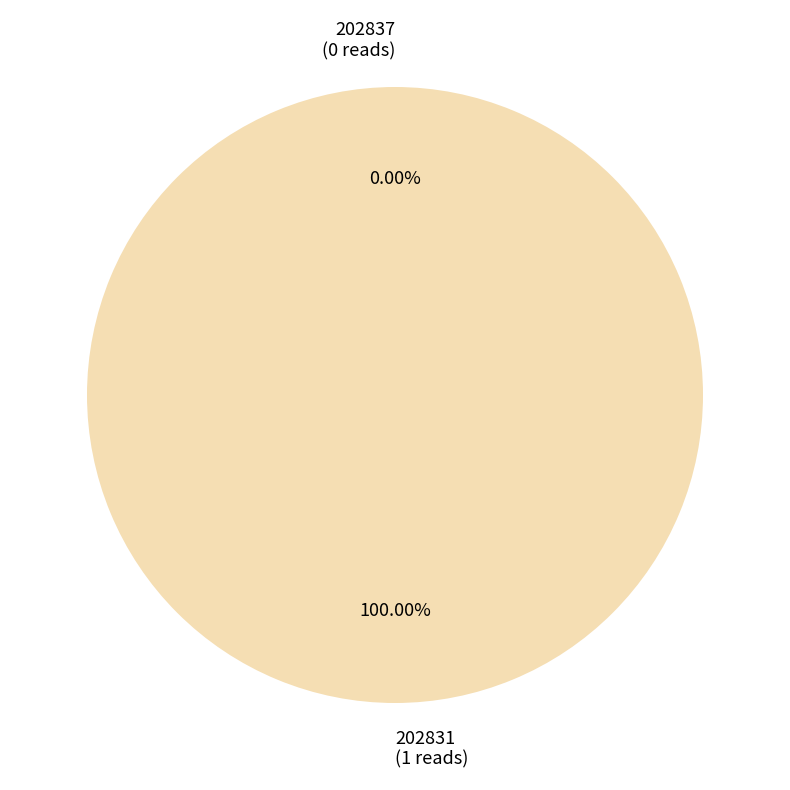

Rank the categories by value from lowest to highest.

202837, 202831